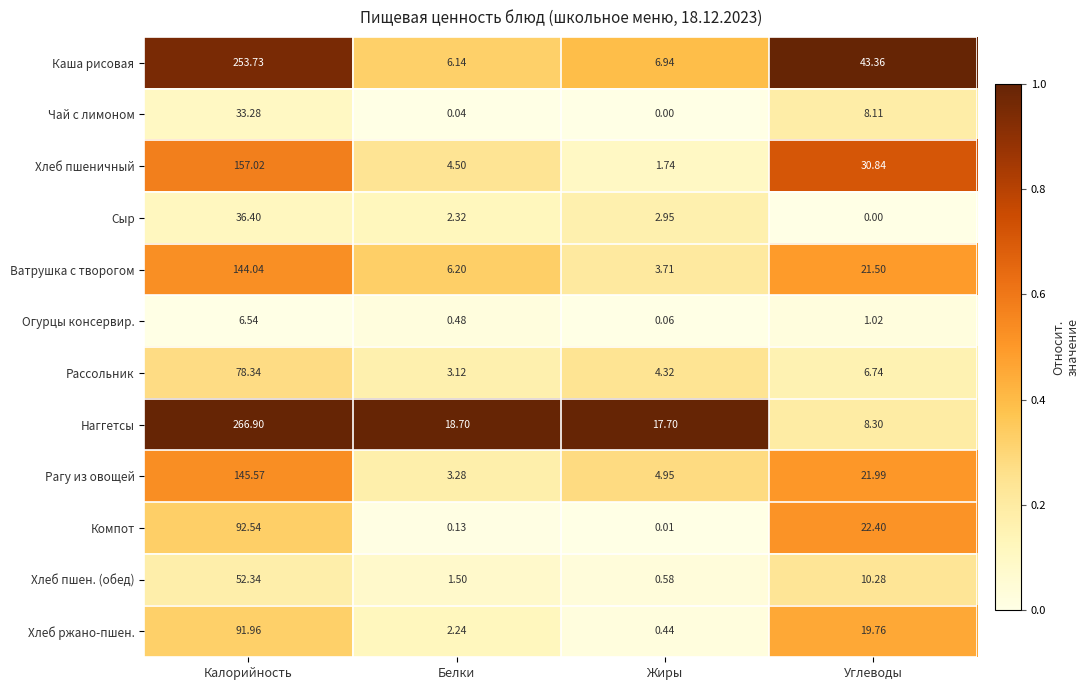

Where is Чай с лимоном nearest to the value 16?

Углеводы